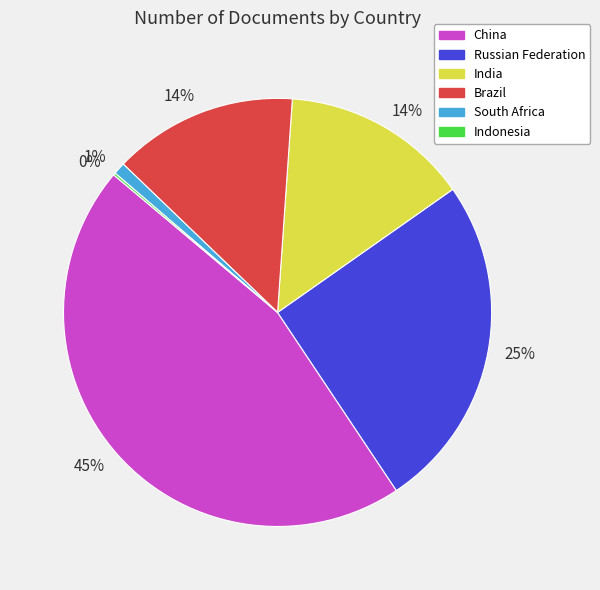

Does any single category account for the majority?

No